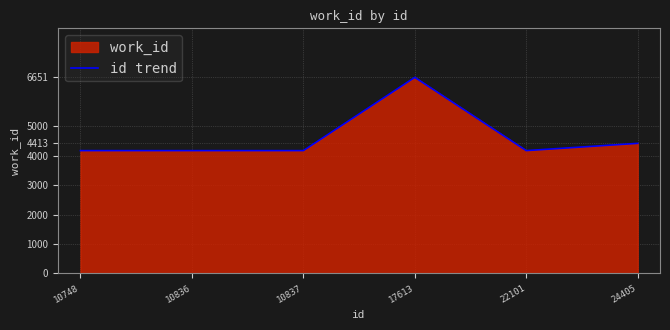

What is the difference between the second highest and second lowest values?

246